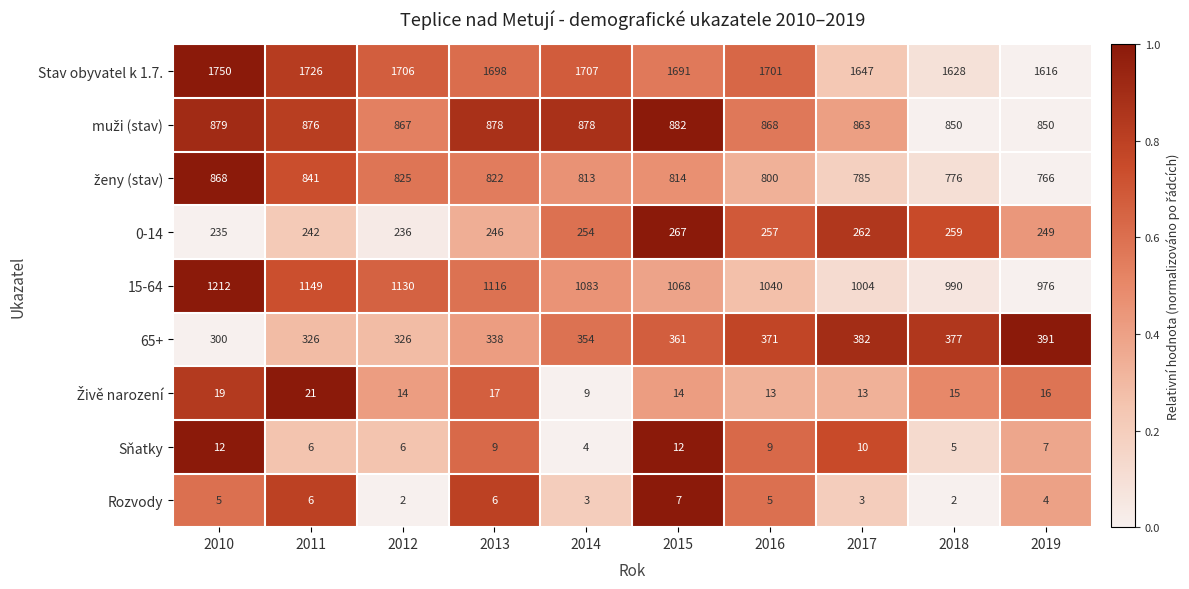

Which series has the largest range (max minus min)?

15-64